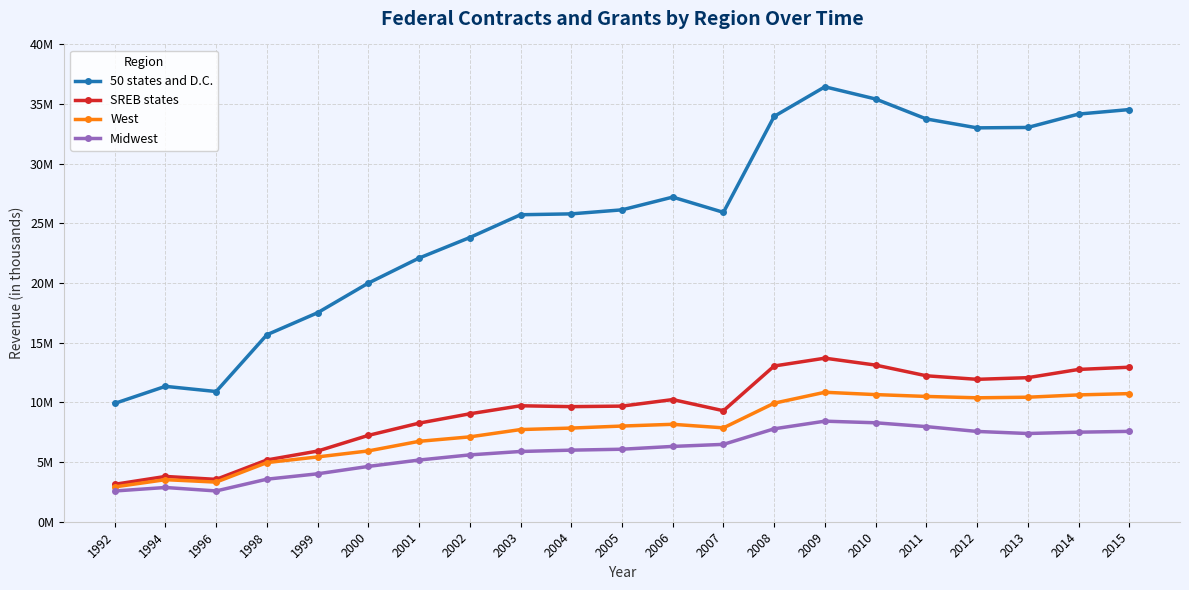

At which label is Midwest closest to 5502050?

2002